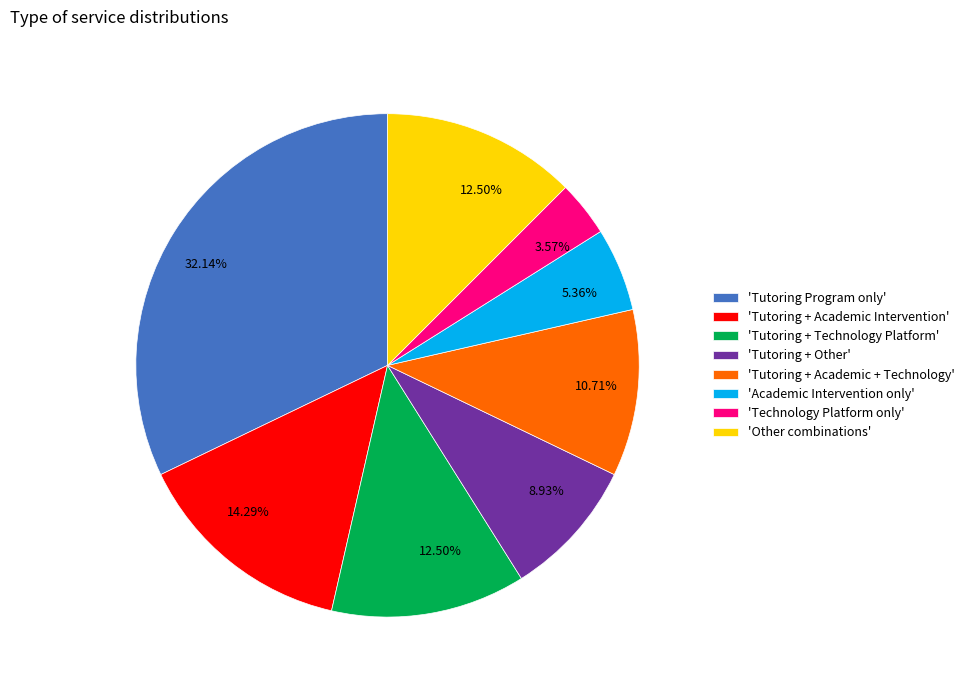

Is 'Tutoring + Technology Platform' the majority of the pie?

No